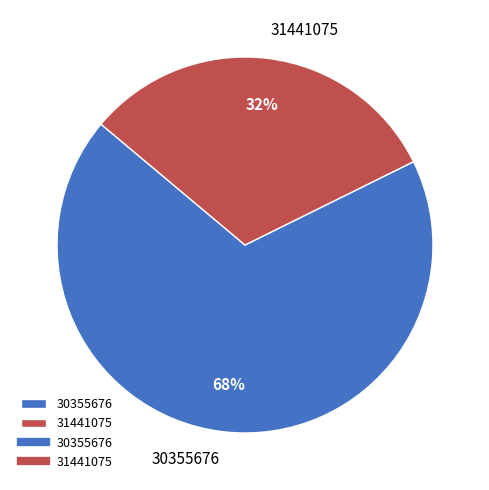

Between 31441075 and 30355676, which is larger?

30355676